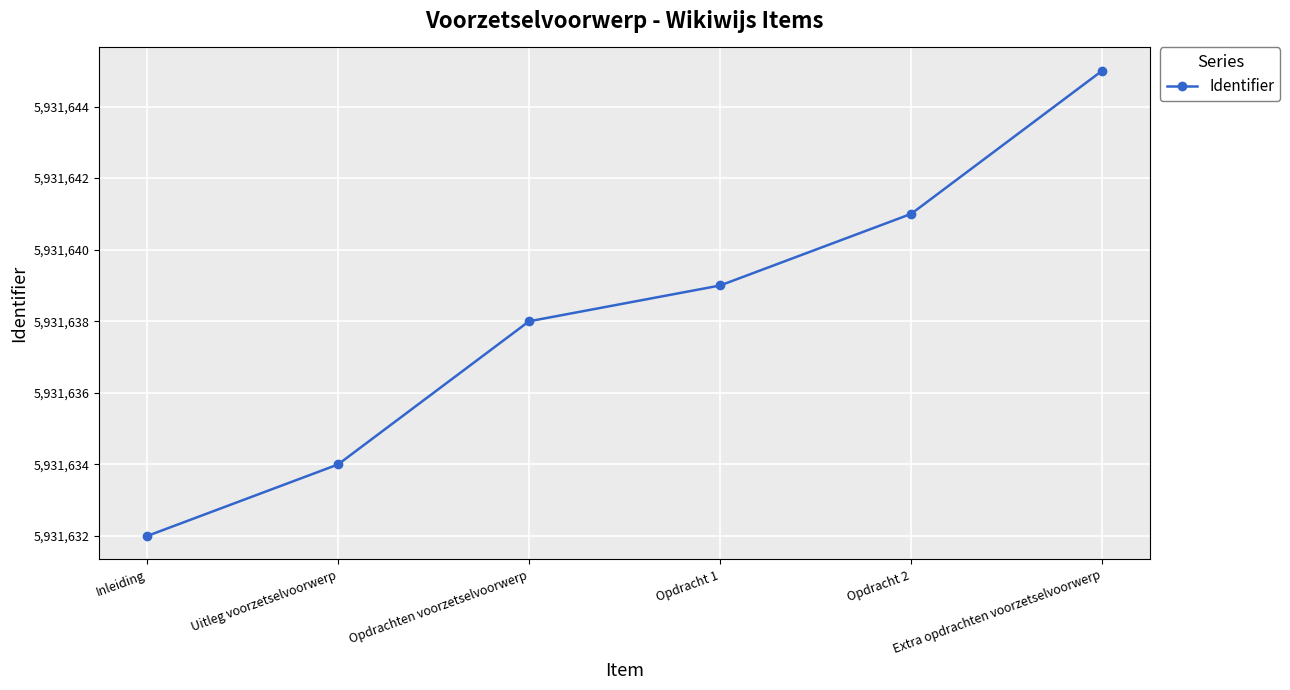

What position from the right is Opdrachten voorzetselvoorwerp?

4